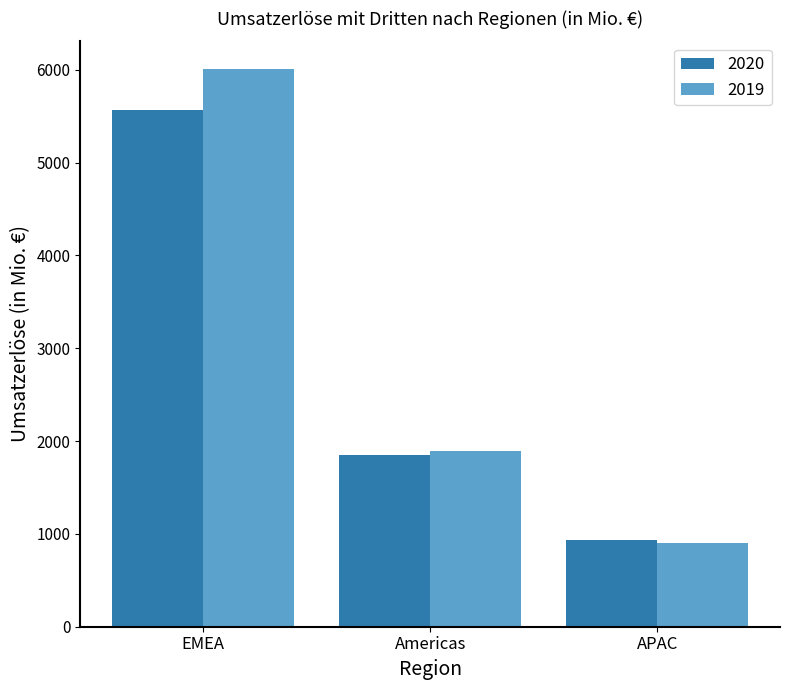

How many data points does each series have?

3